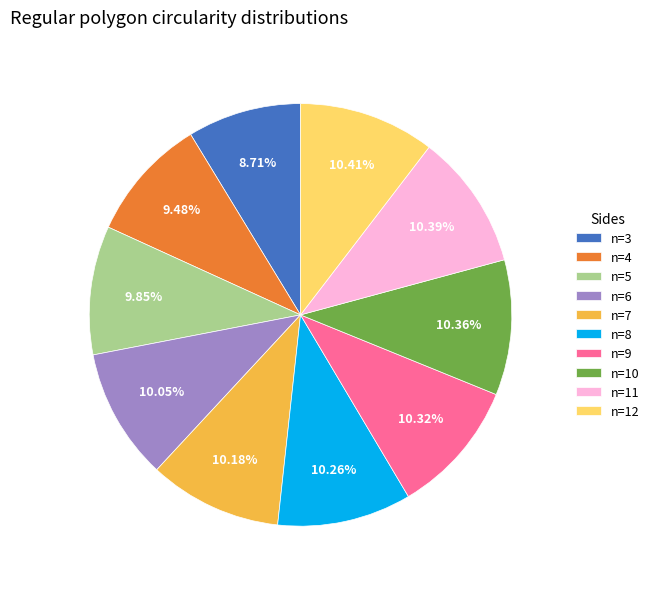

Count the number of slices in the pie.

10